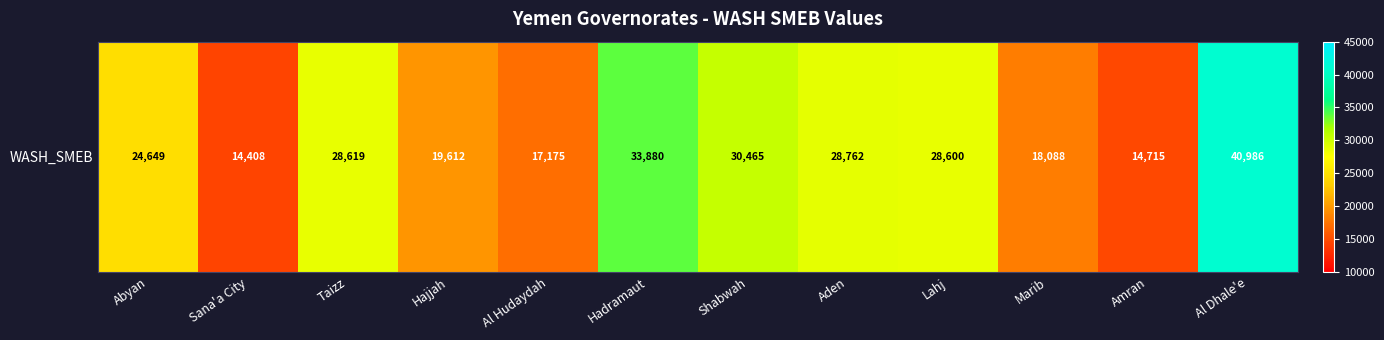

Which category has the lowest value across all series?

Sana'a City